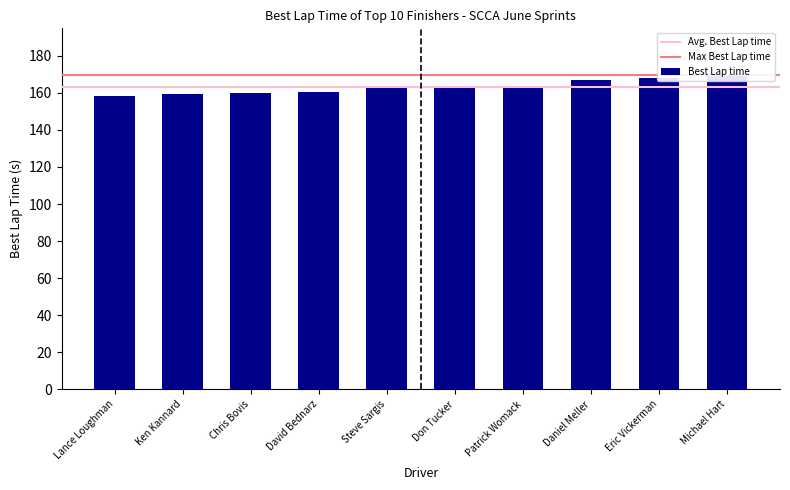

Which has a higher value, Steve Sargis or Michael Hart?

Michael Hart